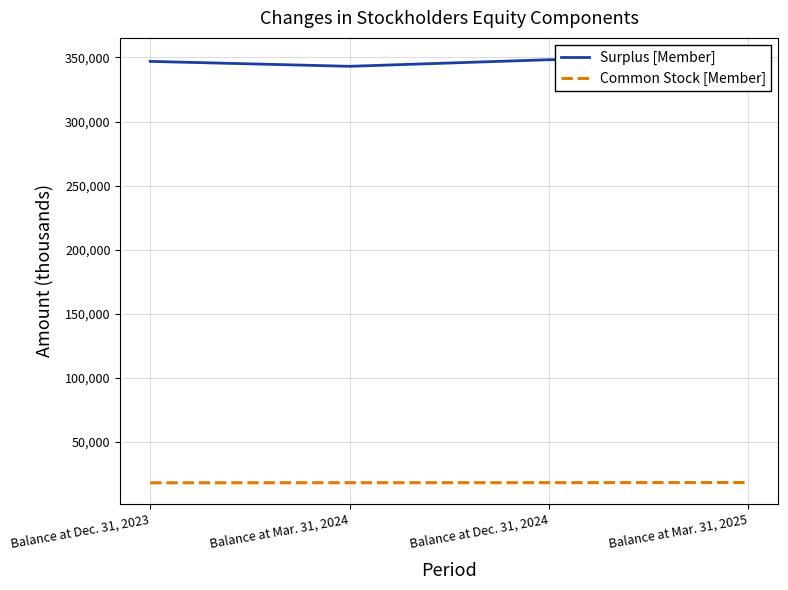

Which category has the highest value across all series?

Balance at Mar. 31, 2025